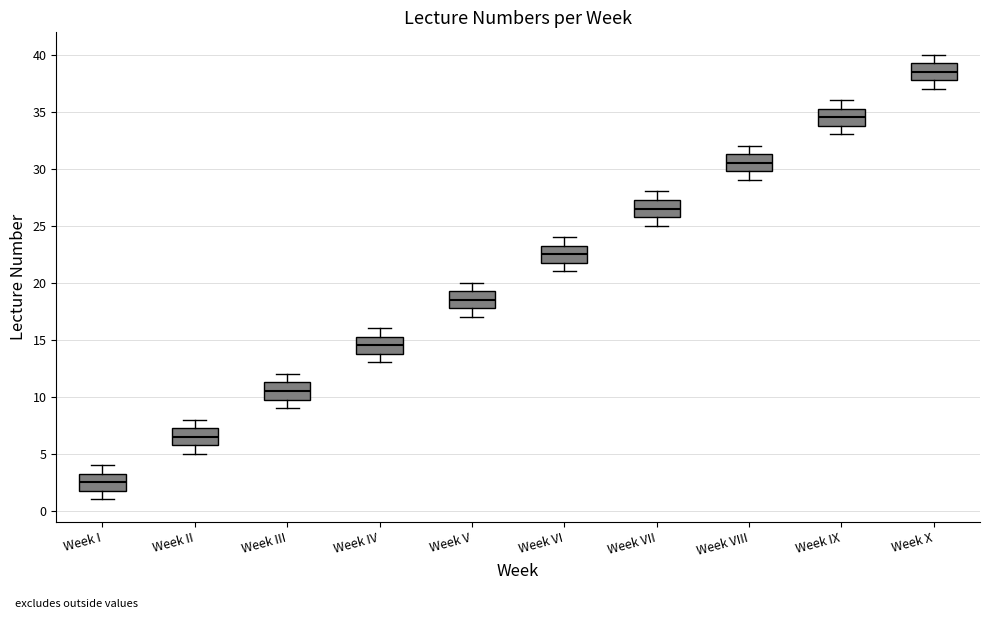

Where is the upper edge of the box for Week VII on the y-axis? The values are not printed on the chart, so give them approximately, as read against the axis.

27.5